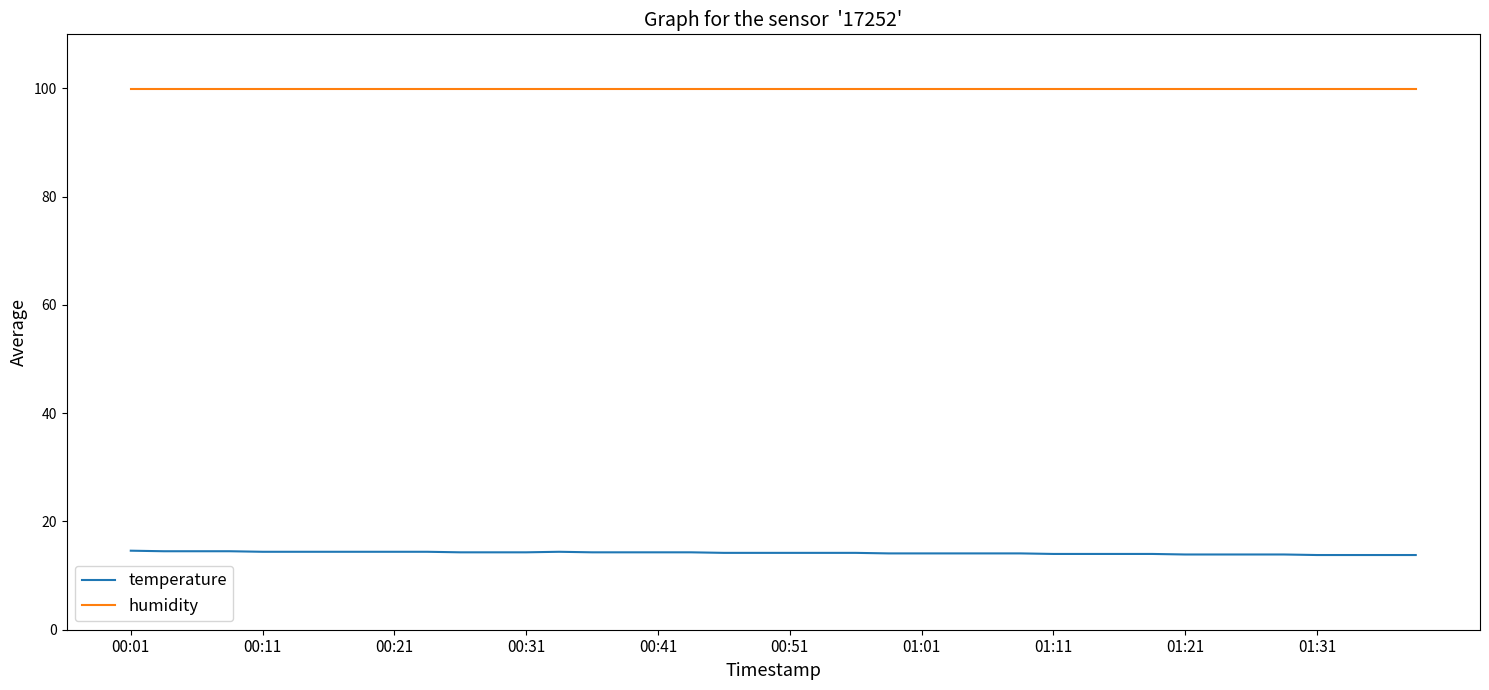

True or false: humidity and temperature intersect in this chart.

False